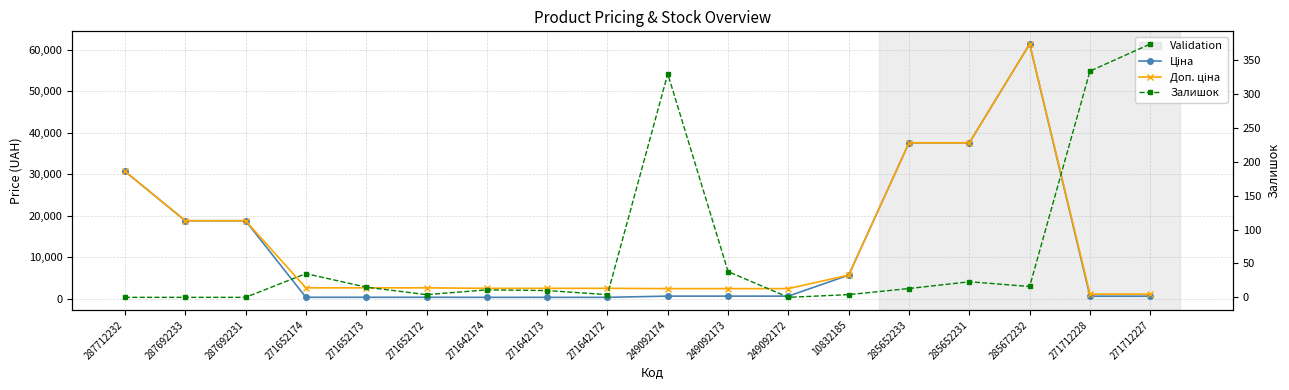

True or false: Залишок and Ціна intersect in this chart.

False